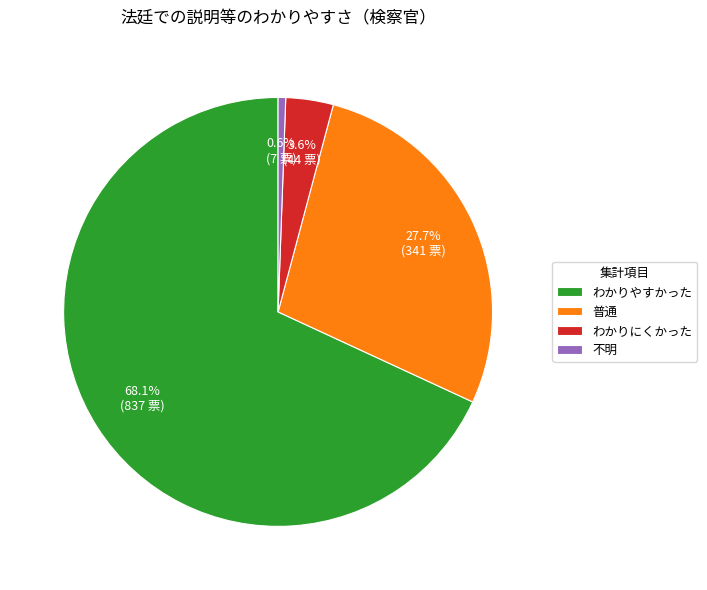

To the nearest percent, what is the difference between the largest and smallest slice percentages?

68%